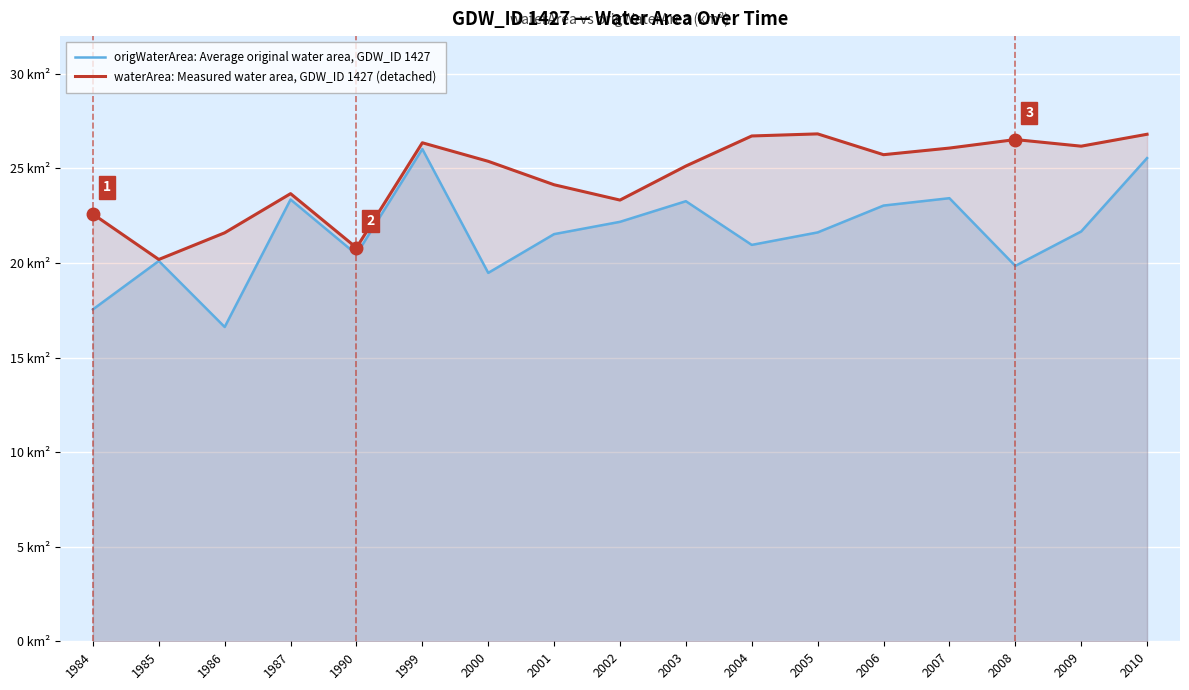

Which has a higher value, 2010 or 2006?

2010